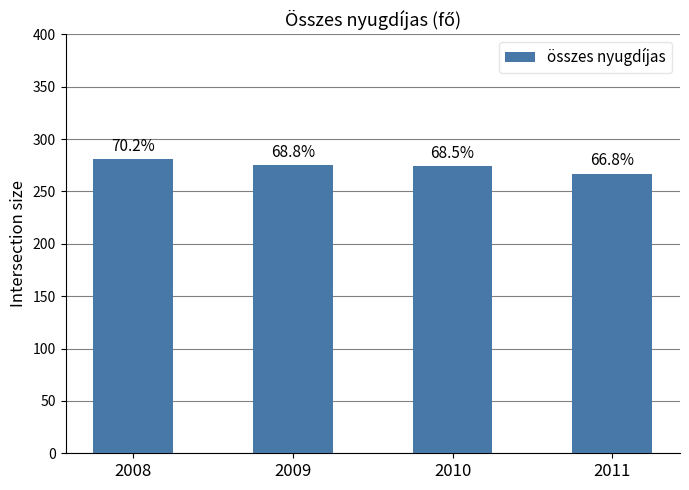

What is the greatest value displayed?

281